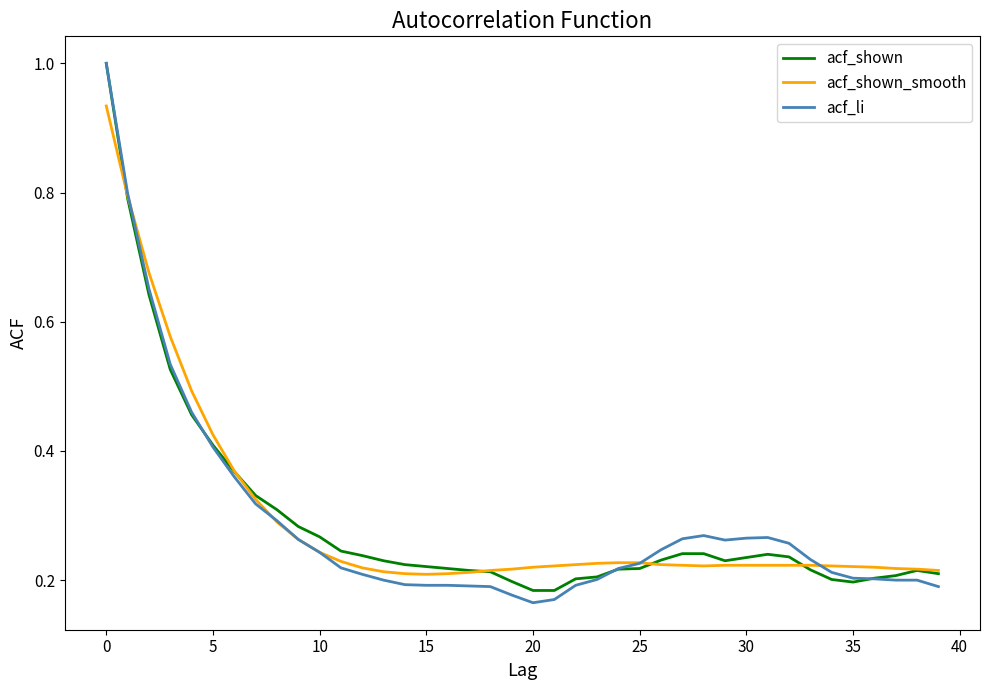

What is the sum of all acf_shown values?

11.7